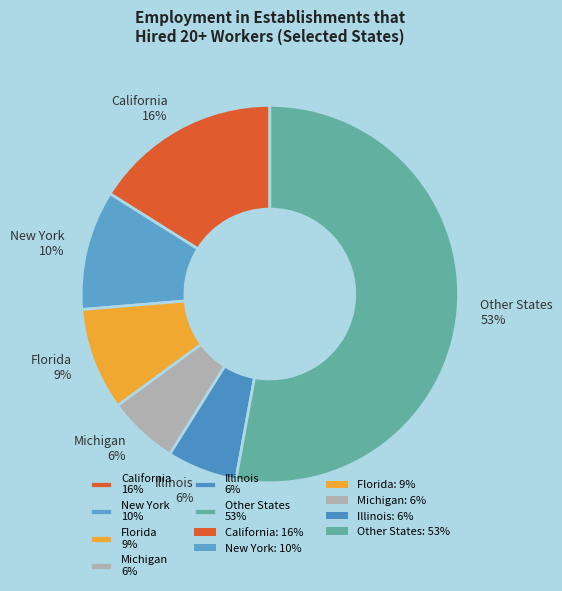

What percentage is the Illinois 6% slice, to the nearest percent?

6%